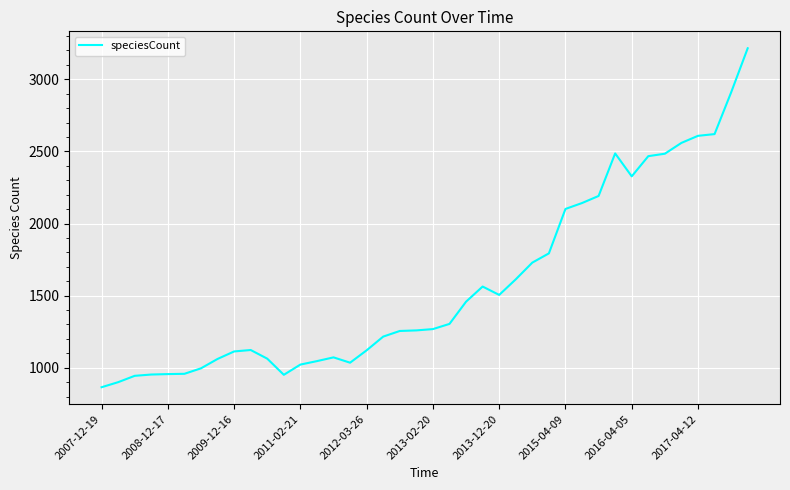

What is the difference between the maximum and minimum values?

2350